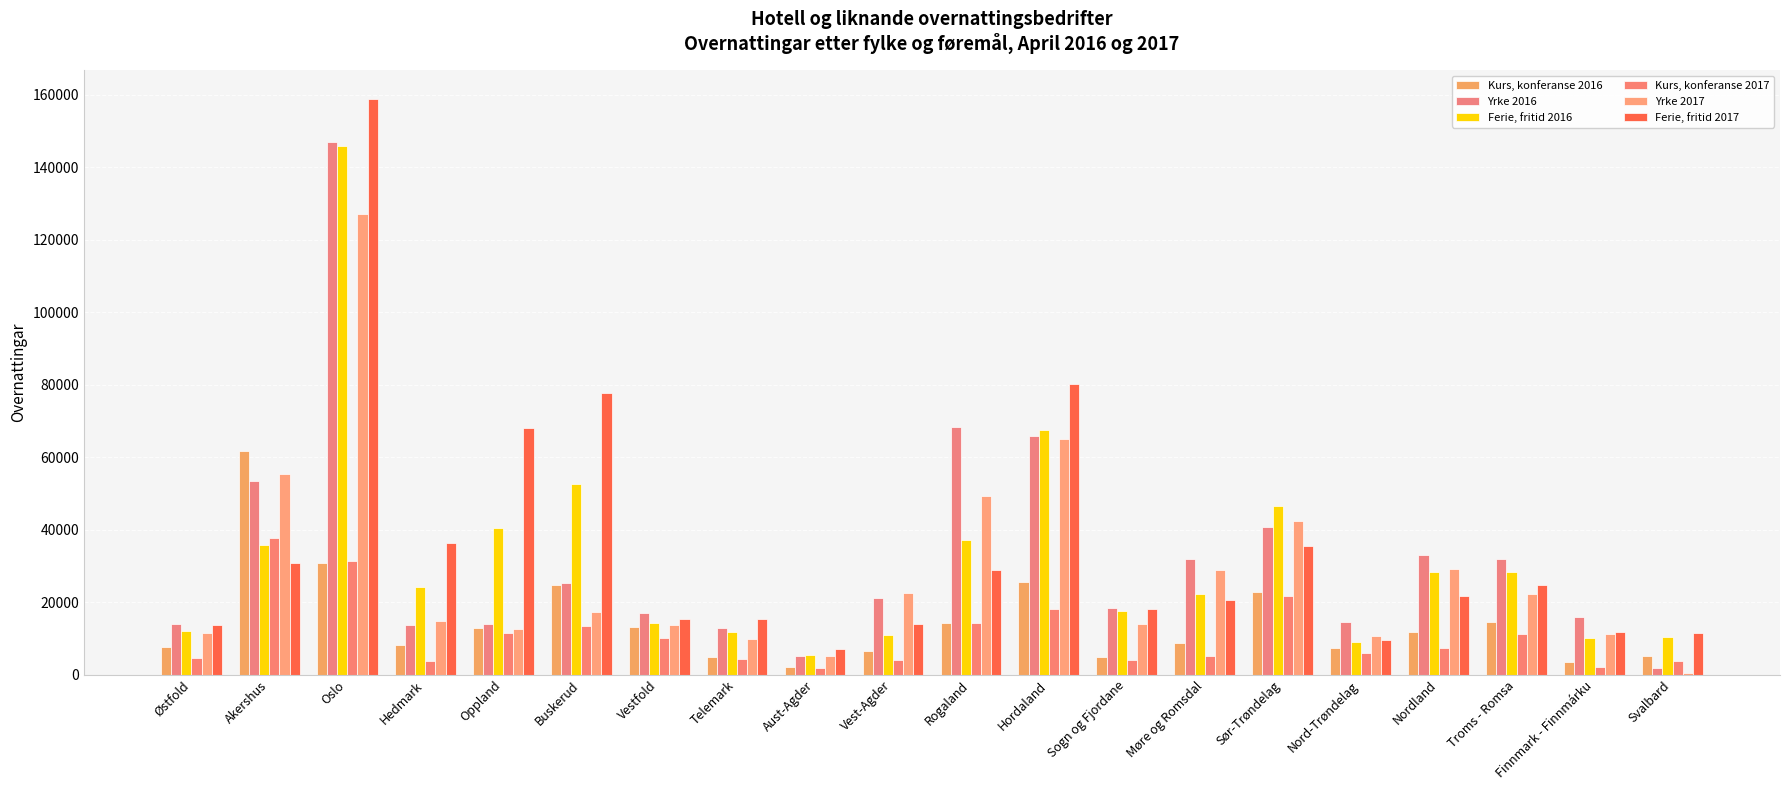

What is the label of the 12th bar from the left?

Hordaland